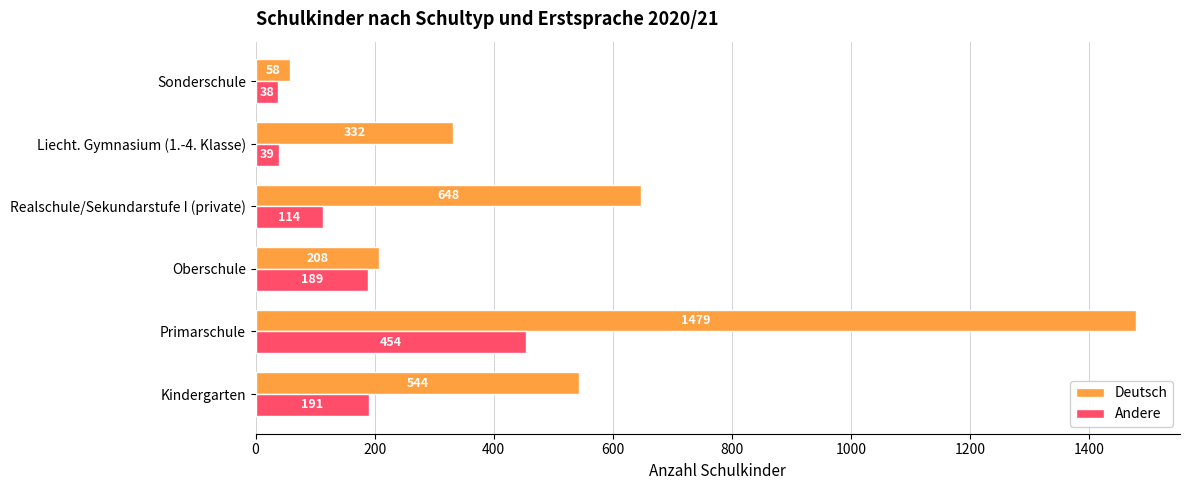

Which category has the highest value in the Andere series?

Primarschule